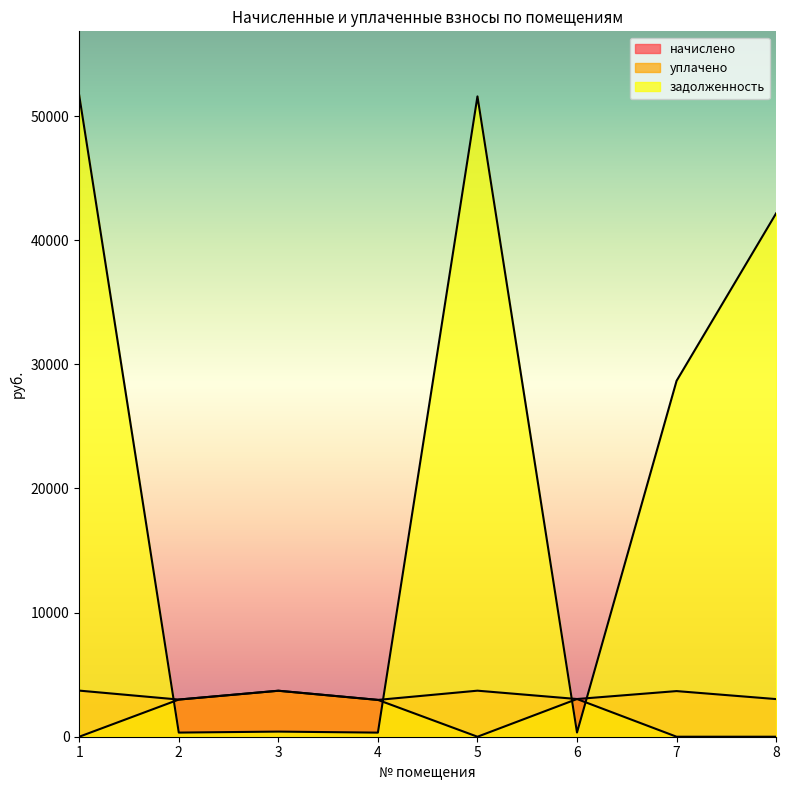

What is the total value across all series at 7?

32348.6